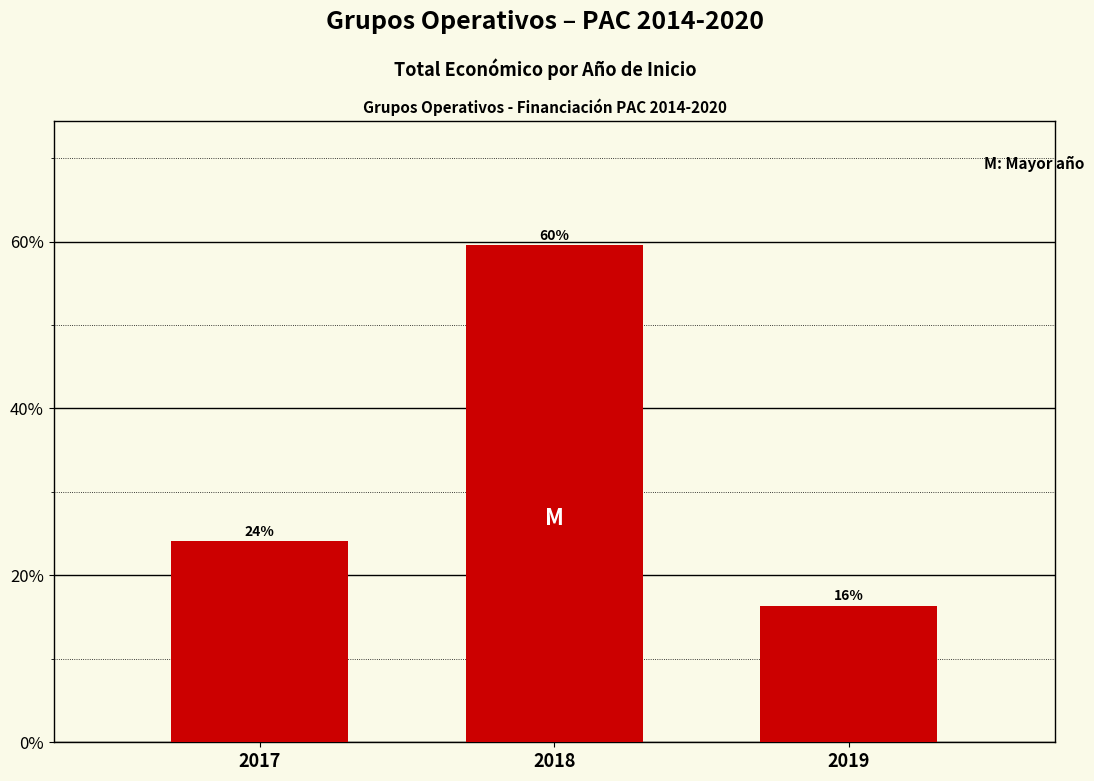

Rank the categories by value from lowest to highest.

2019, 2017, 2018